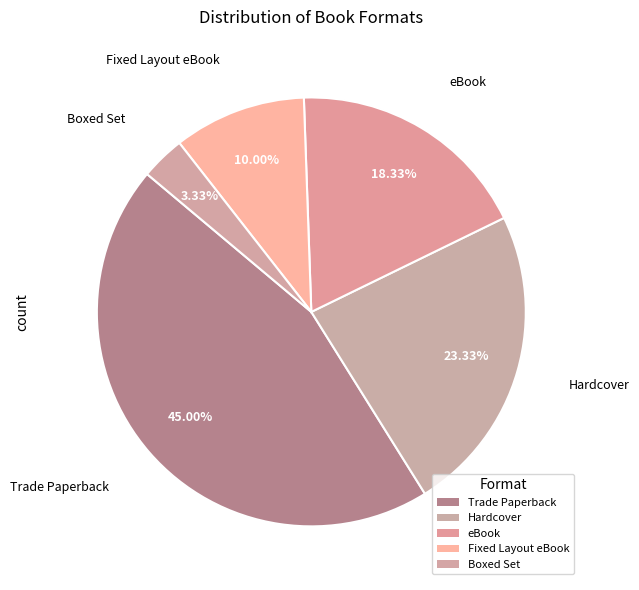

How many slices are in this pie chart?

5